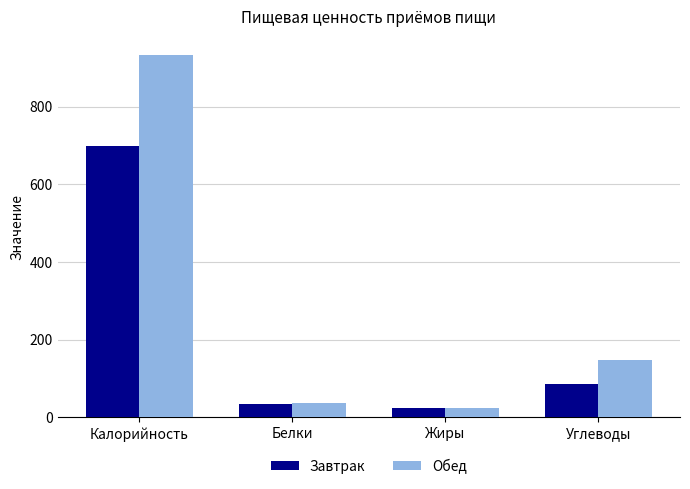

What is the sum of all Обед values?

1140.5